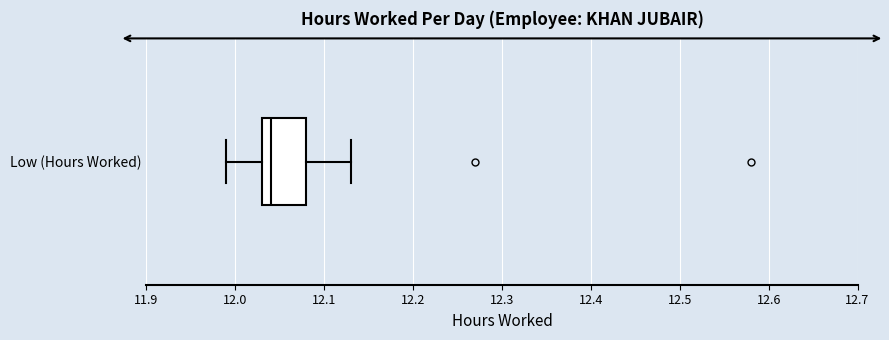

Transcribe this box plot: give where the median line is, the range the box spans, and where the two whiskers end, as read against the x-axis. The values are not printed on the chart, so give them approximately, as read against the axis.

median 12.04, box 12.03 to 12.08, whiskers 11.99 to 12.13